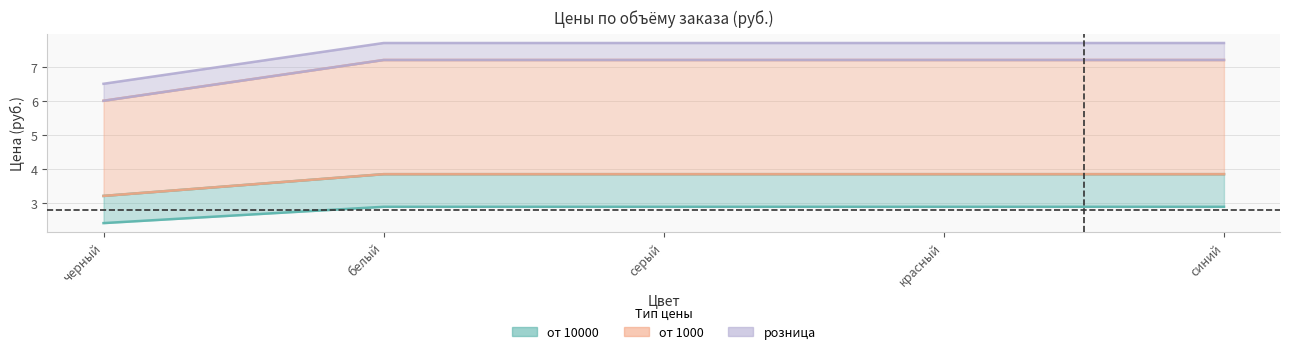

What is the maximum value for от 1000?

7.2